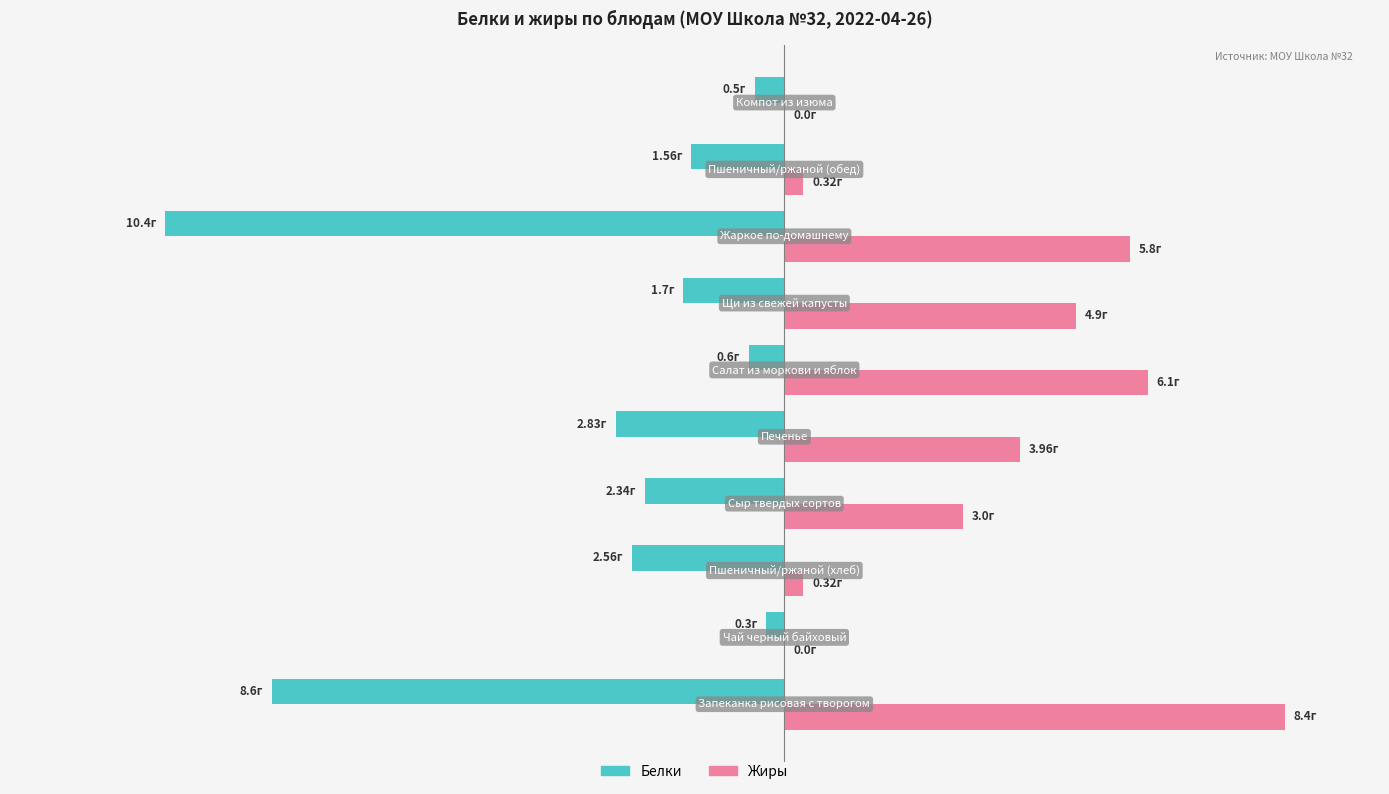

Rank the series by their maximum value, from highest to lowest.

Жиры, Белки